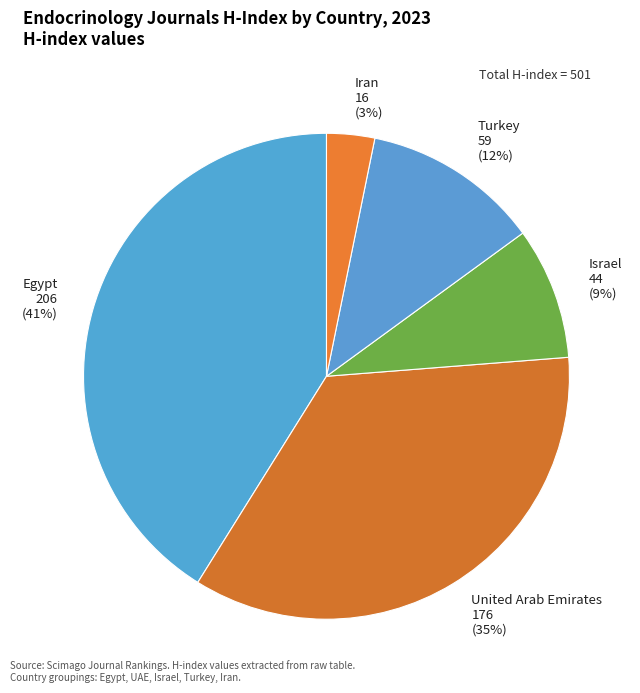

How many slices are in this pie chart?

5